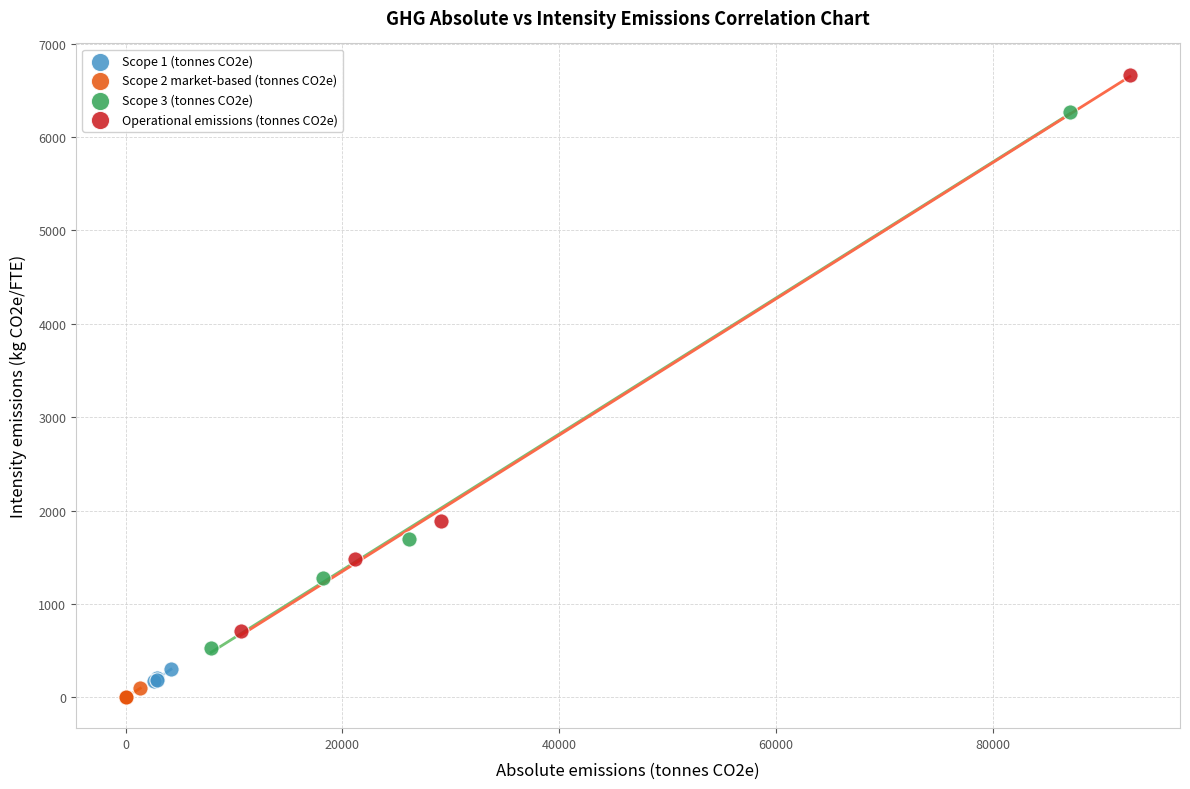

Which series reaches the maximum Y coordinate?

Operational emissions (tonnes CO2e)